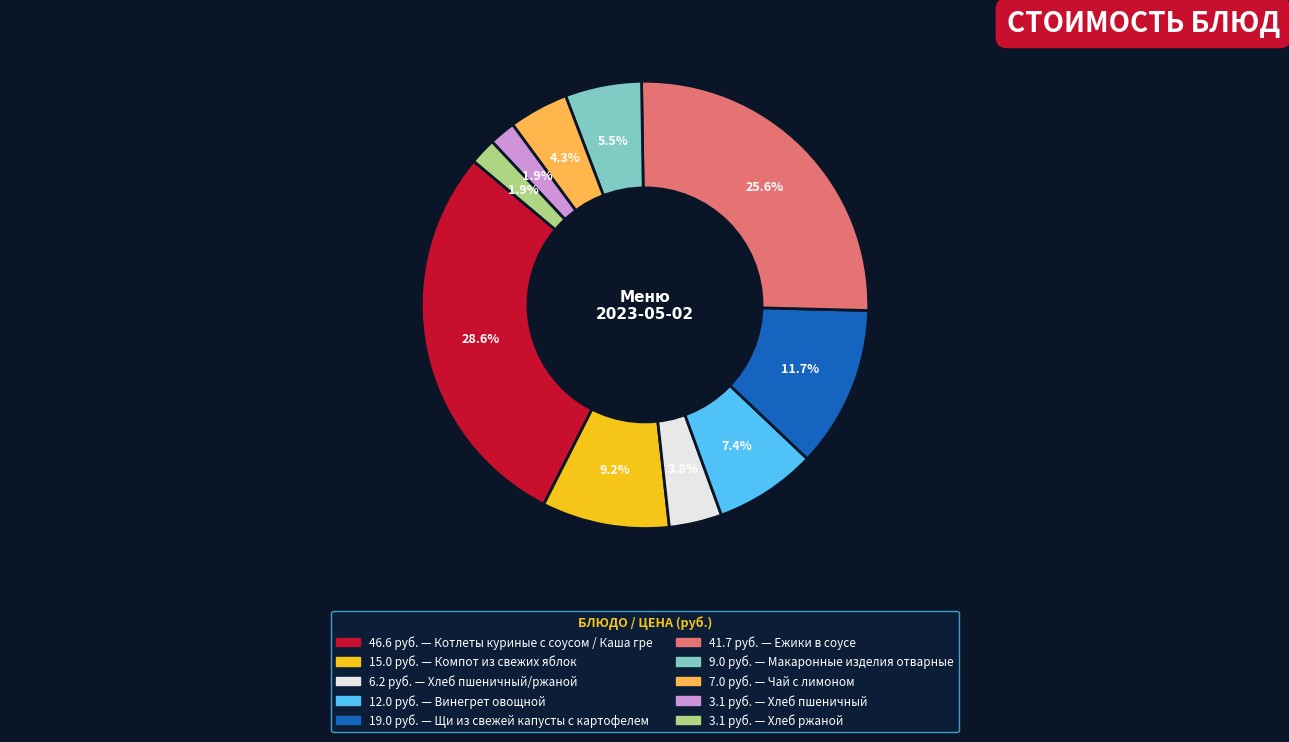

Does any single category account for the majority?

No